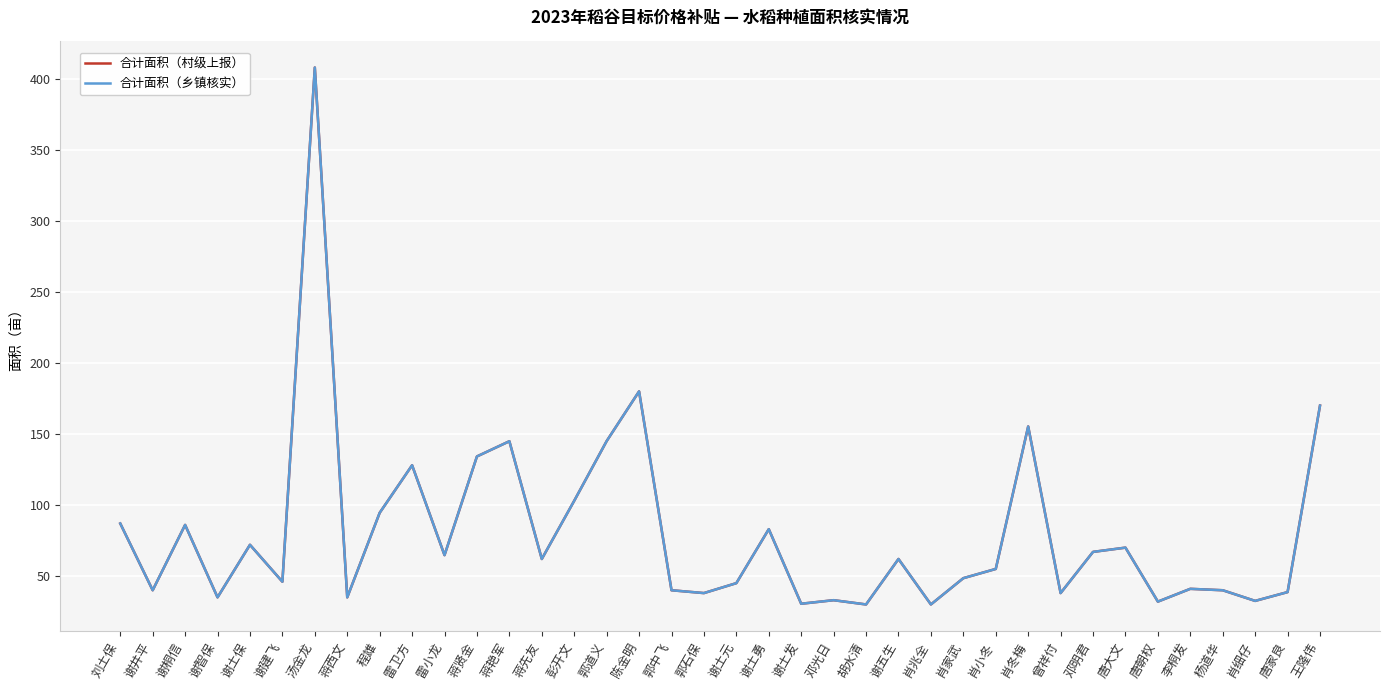

Reading left to right, list all the values displayed in this chart.

合计面积（村级上报）: 刘土保=87.0	谢井平=40.0	谢桐信=86.0	谢智保=35.0	谢土保=72.0	谢建飞=46.0	汤金龙=408.0	蒋西文=35.0	程雄=94.5	雷卫方=128.0	雷小龙=64.7	蒋贤金=134.2	蒋艳军=144.9	蒋先友=62.0	彭开文=103.0	郭道义=145.0	陈金明=180.0	郭中飞=40.0	郭石保=38.0	谢土元=45.0	谢土勇=83.0	谢土发=30.5	邓光日=33.0	胡水清=30.0	谢五生=62.0	肖兆全=30.0	肖家武=48.5	肖小冬=55.0	肖冬梅=155.3	曾祥付=38.0	邓明君=67.0	唐大文=70.0	唐朝权=32.0	李桐发=41.0	杨道华=40.0	肖细仔=32.5	唐家良=38.7	王隆伟=170.0
合计面积（乡镇核实）: 刘土保=87.0	谢井平=40.0	谢桐信=86.0	谢智保=35.0	谢土保=72.0	谢建飞=46.0	汤金龙=408.0	蒋西文=35.0	程雄=94.5	雷卫方=128.0	雷小龙=64.7	蒋贤金=134.2	蒋艳军=144.9	蒋先友=62.0	彭开文=103.0	郭道义=145.0	陈金明=180.0	郭中飞=40.0	郭石保=38.0	谢土元=45.0	谢土勇=83.0	谢土发=30.5	邓光日=33.0	胡水清=30.0	谢五生=62.0	肖兆全=30.0	肖家武=48.5	肖小冬=55.0	肖冬梅=155.3	曾祥付=38.0	邓明君=67.0	唐大文=70.0	唐朝权=32.0	李桐发=41.0	杨道华=40.0	肖细仔=32.5	唐家良=38.7	王隆伟=170.0